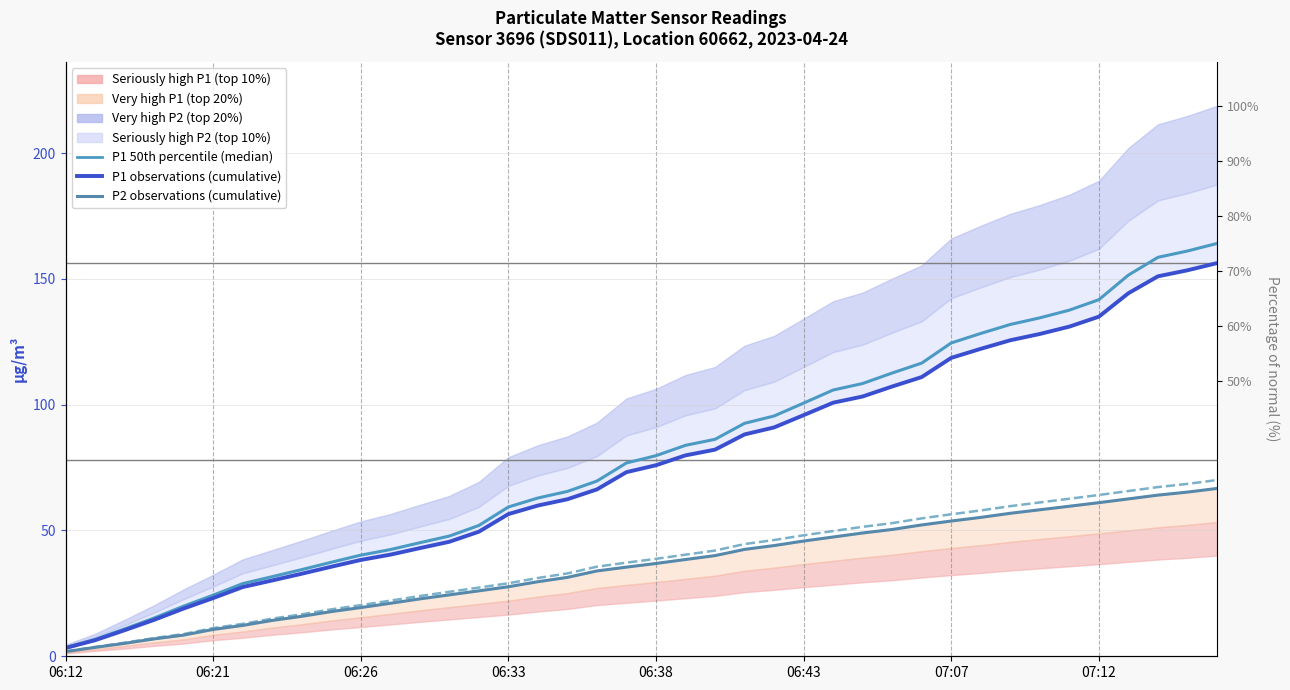

Which series changed the most between 06:43 and 38?

P1 50th percentile (median)